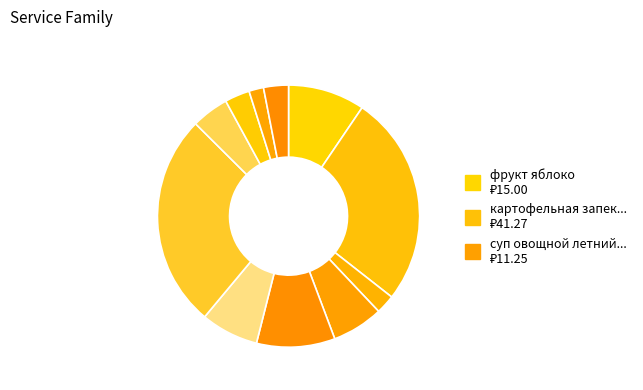

How many segments does this pie chart have?

11